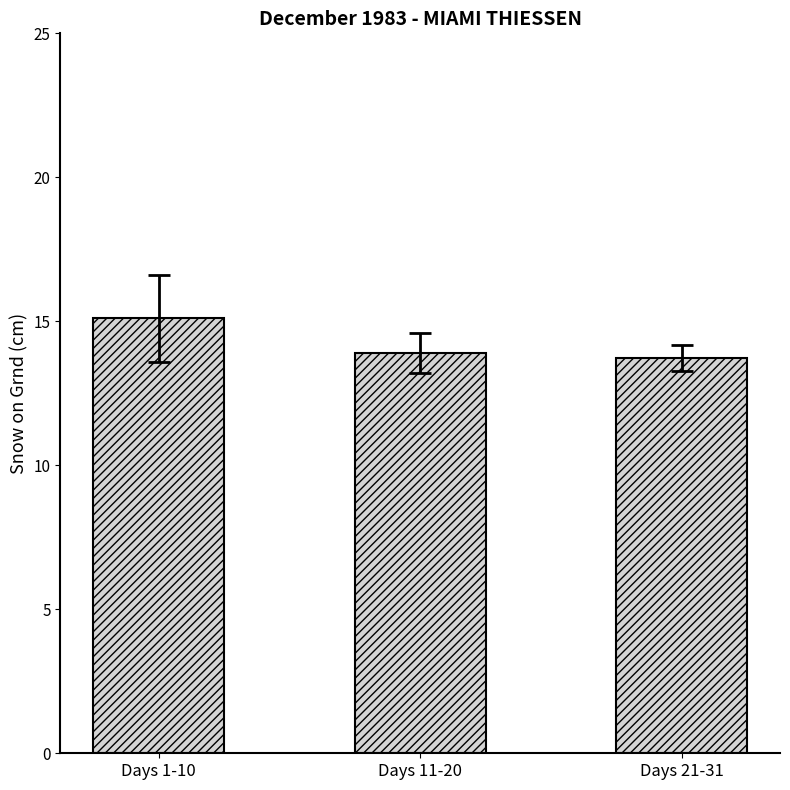

What is the greatest value displayed?

15.1